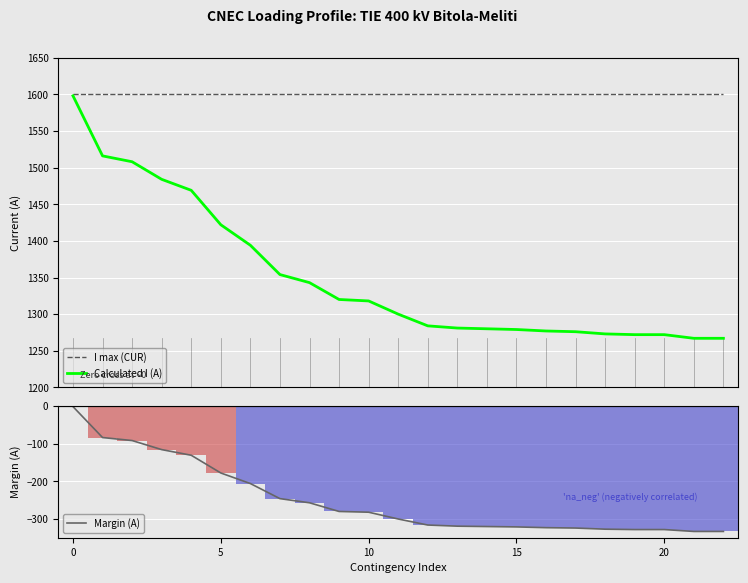

What is the highest value of the Calculated I (A) series?

1598